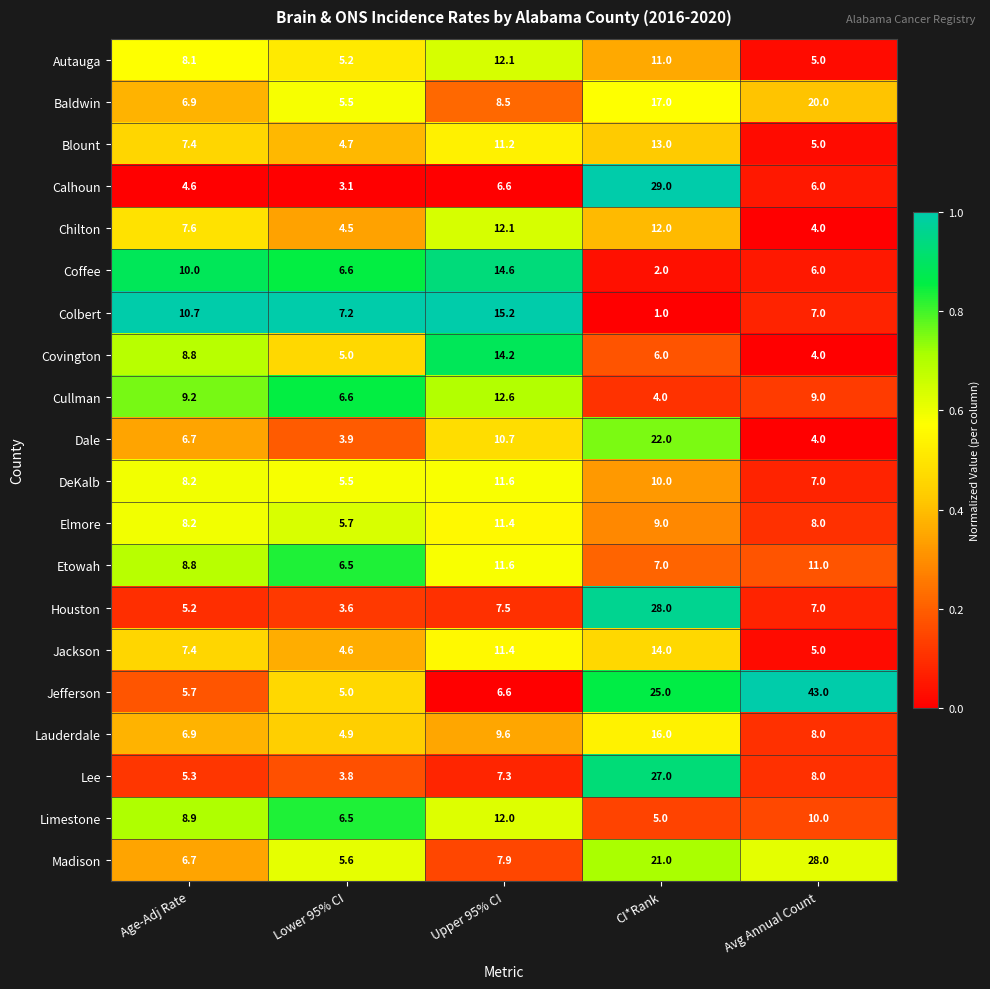

How many data points does each series have?

5